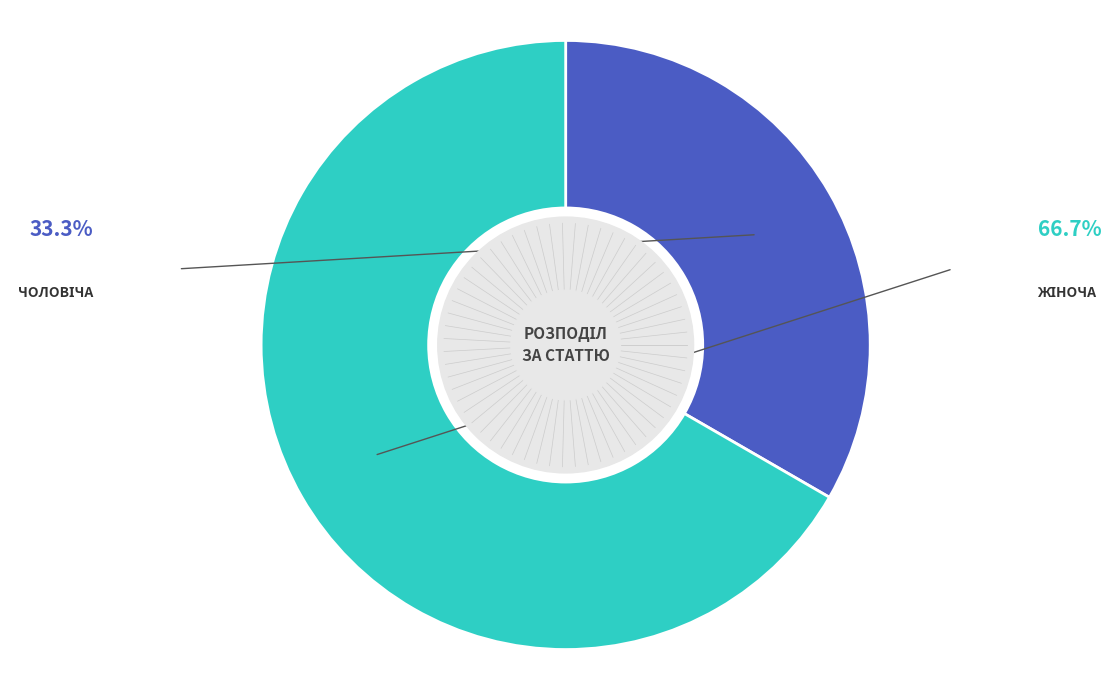

Is there any slice that represents more than half of the pie?

Yes